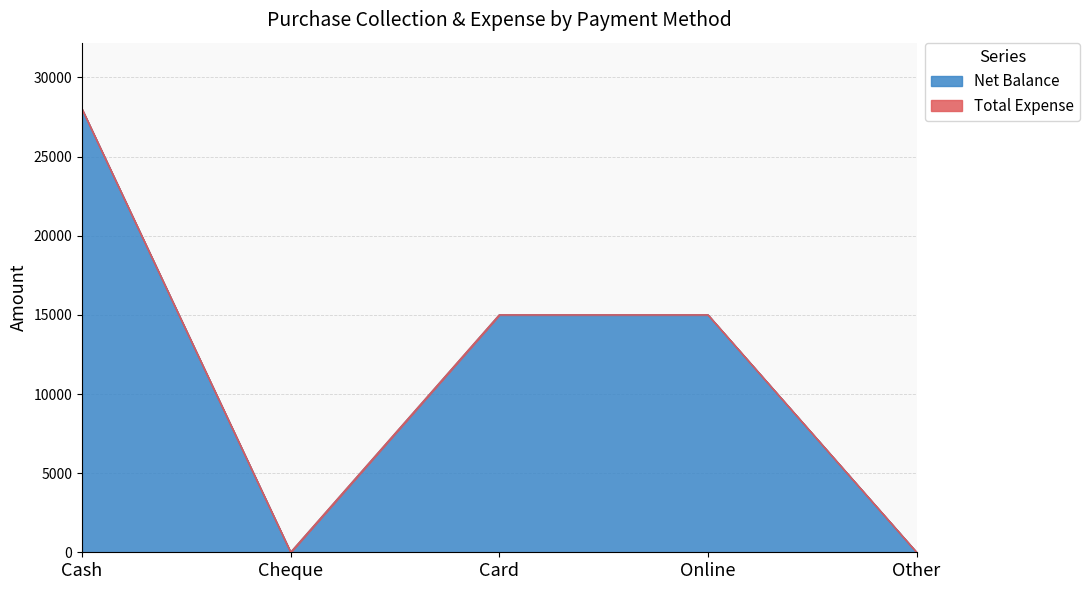

What position from the right is Online?

2